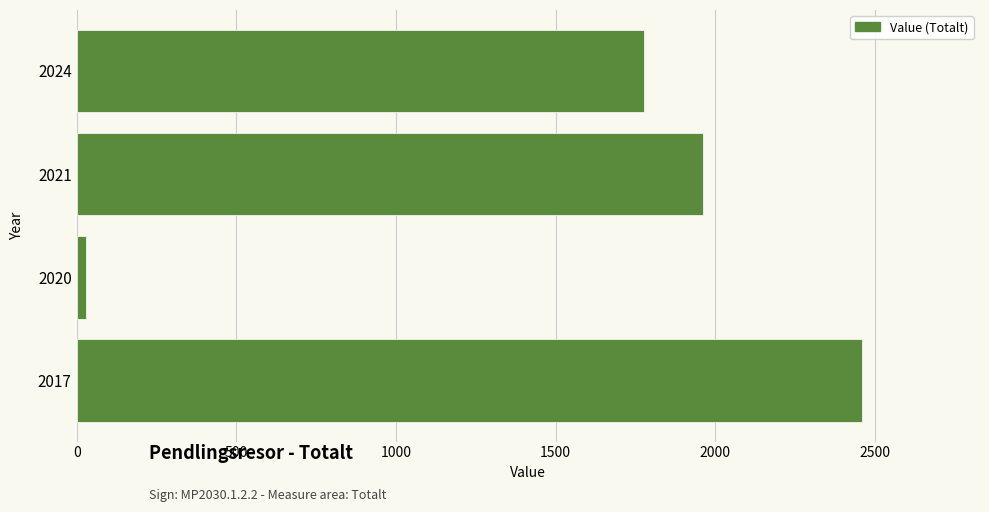

The chart shows a value of 1777 at 2024. True or false?

True